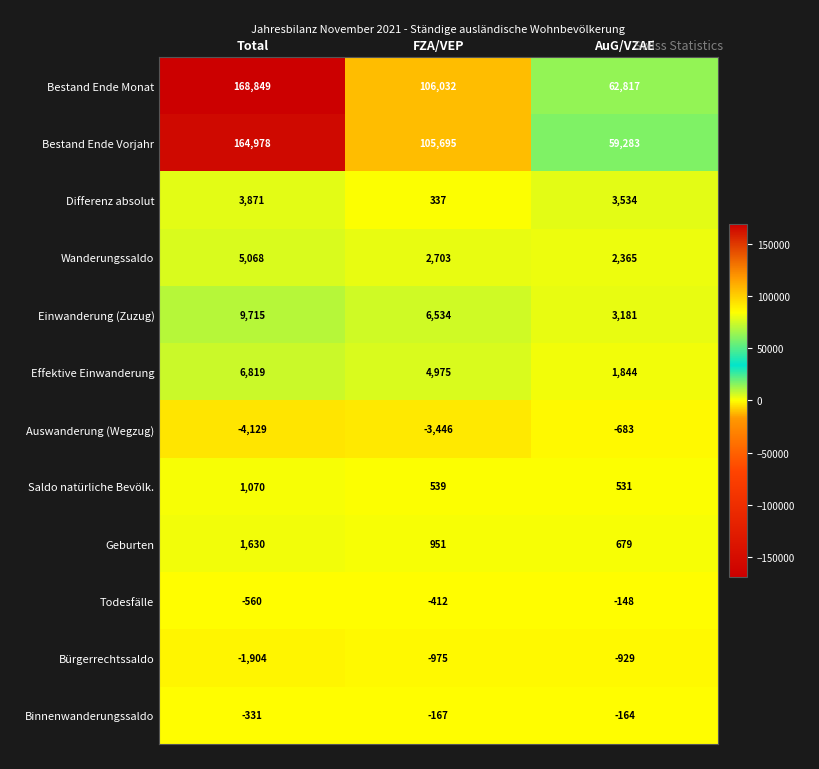

At Total, list the series in order from largest to smallest.

Bestand Ende Monat, Bestand Ende Vorjahr, Einwanderung (Zuzug), Effektive Einwanderung, Wanderungssaldo, Differenz absolut, Geburten, Saldo natürliche Bevölk., Binnenwanderungssaldo, Todesfälle, Bürgerrechtssaldo, Auswanderung (Wegzug)